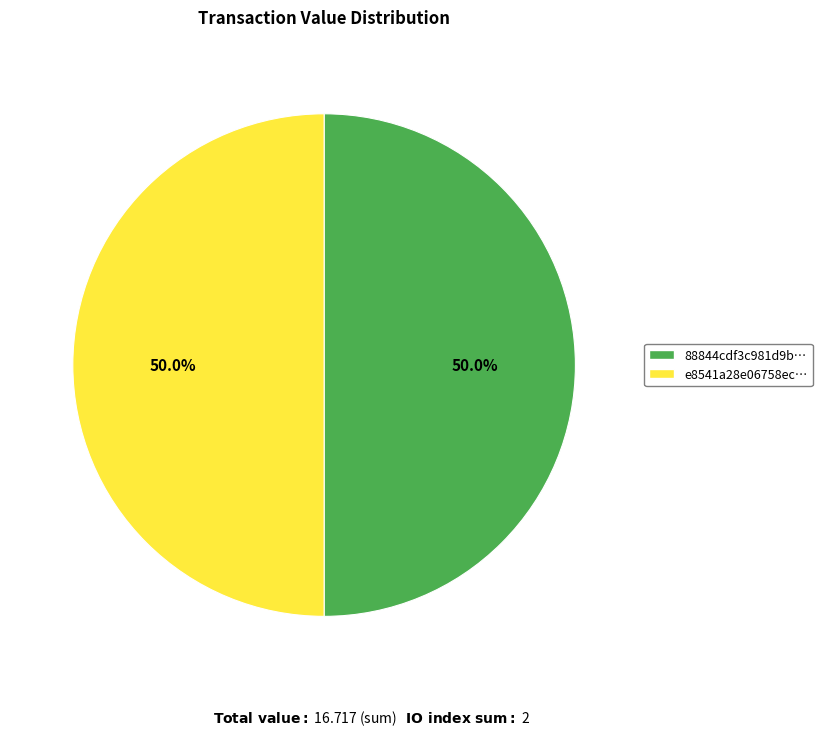

Approximately how many times larger is the value at e8541a28e06758ec… compared to 88844cdf3c981d9b…?

1.0